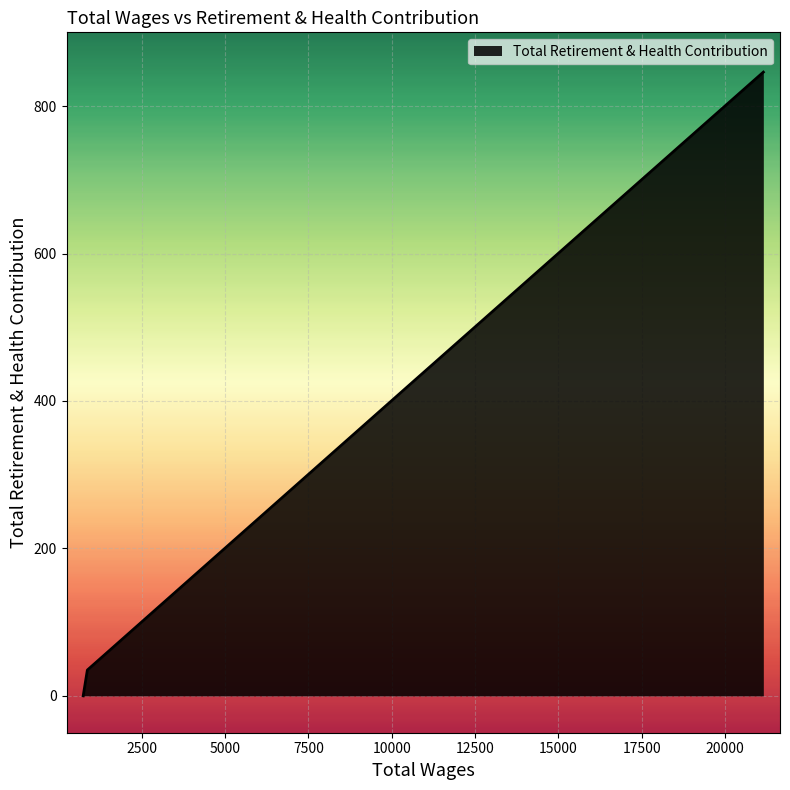

How many series are shown in this chart?

1